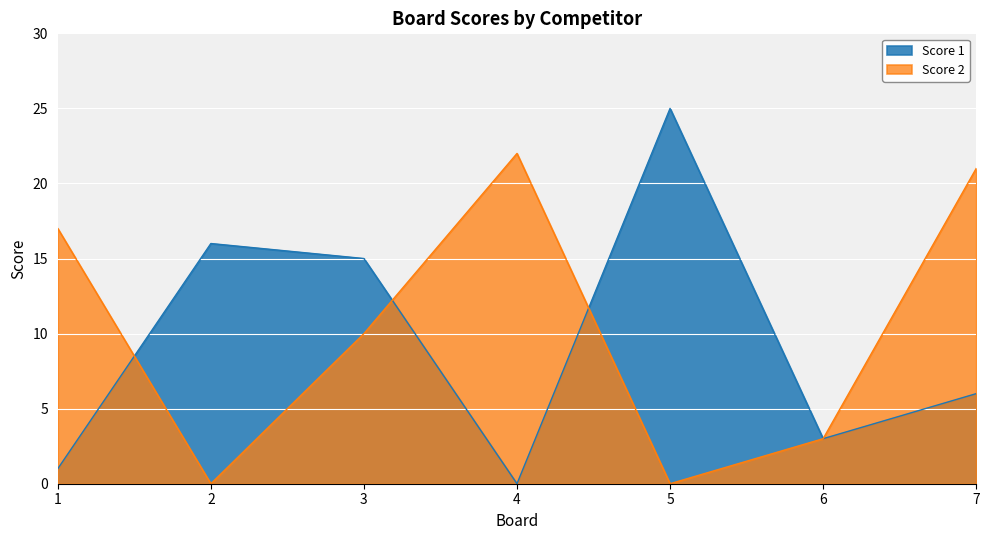

The Score 1 series shows 1 at 6. True or false?

False